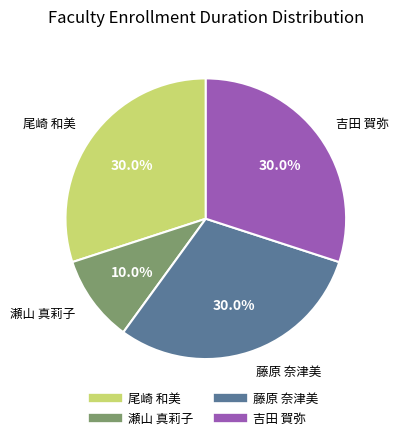

Is there a majority slice in this chart?

No